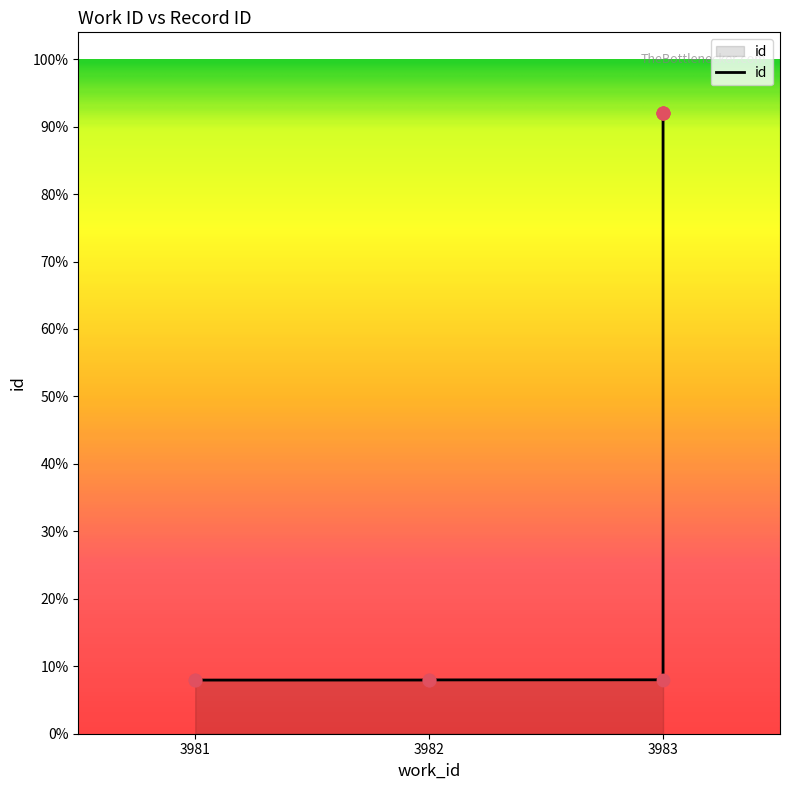

What is the ratio of the value at 3982 to the value at 3981?

1.0